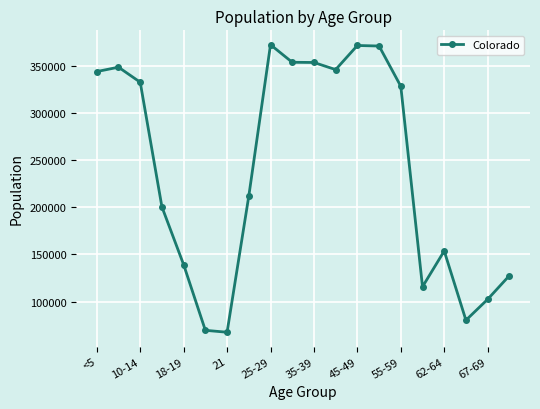

What is the value of the 9th point from the left?

372459